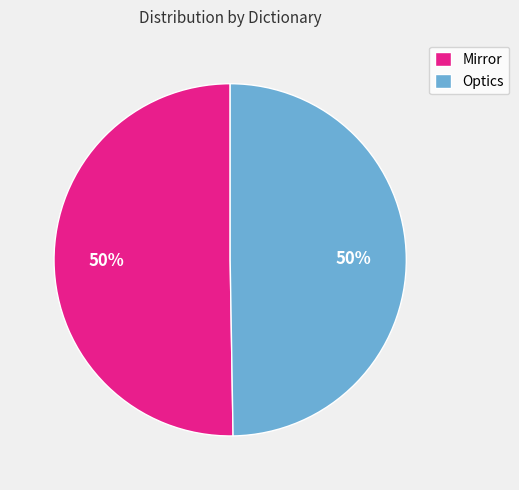

Approximately how many times larger is the value at Optics compared to Mirror?

1.0